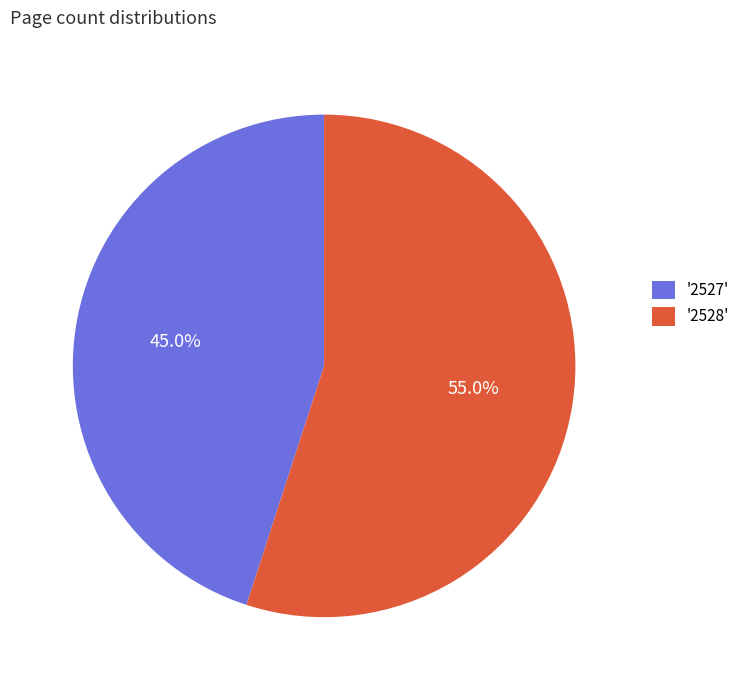

Approximately how many times larger is the value at '2527' compared to '2528'?

0.8